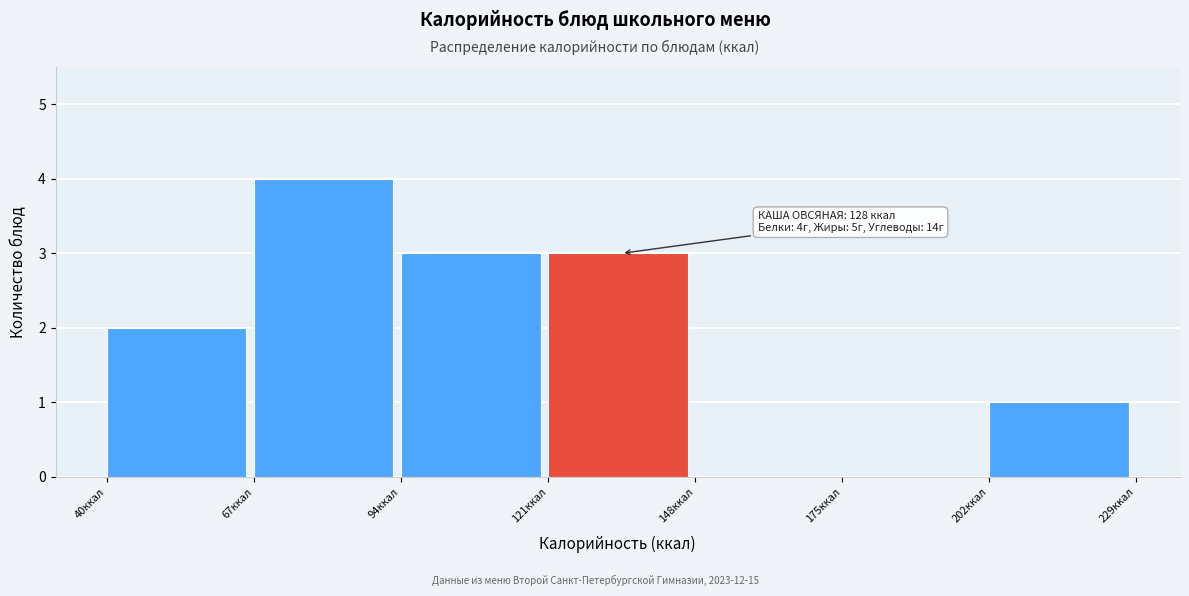

Over which range of the x-axis is the bar tallest?

67 to 94